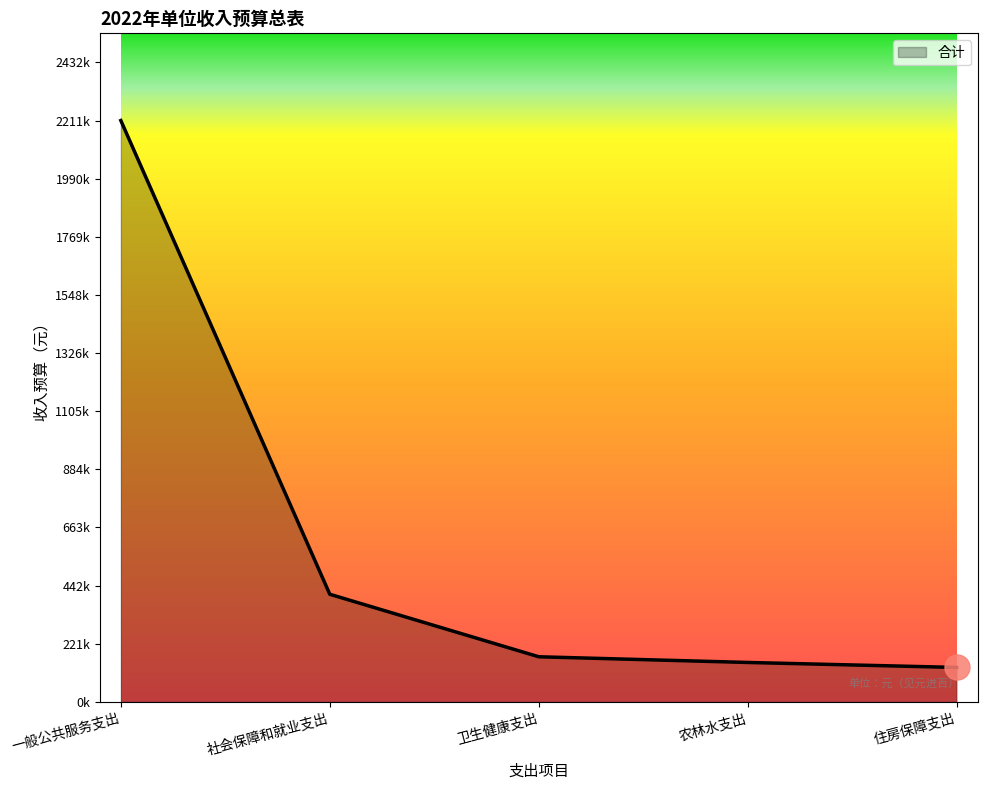

What is the value of the 2nd point from the left?

409400